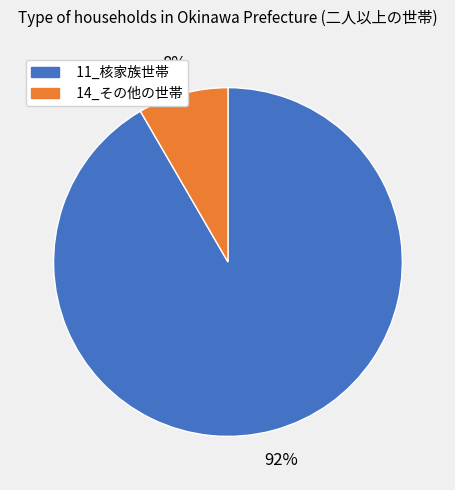

Is it true that 14_その他の世帯 is 19% of the pie?

False